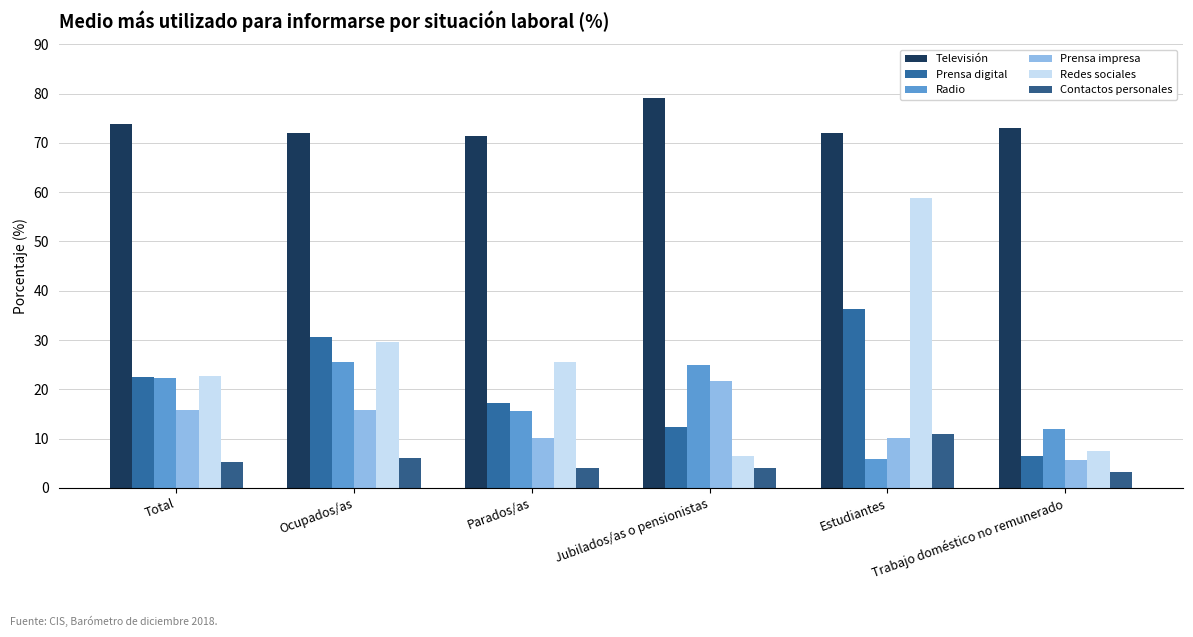

Which series has the largest total across all categories?

Televisión